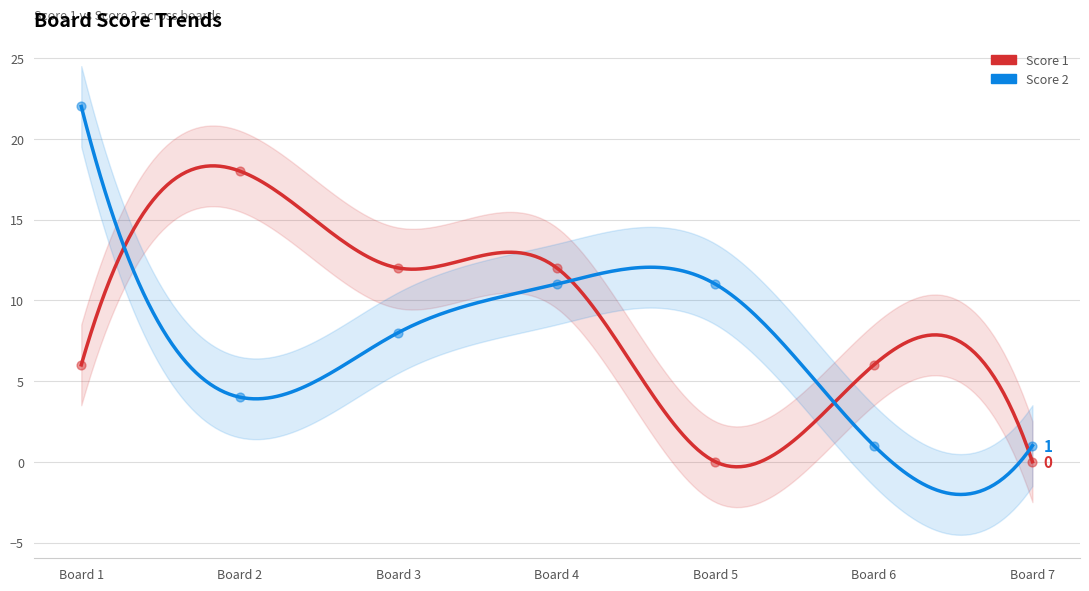

What are all the series names shown in the legend?

Score 1, Score 2